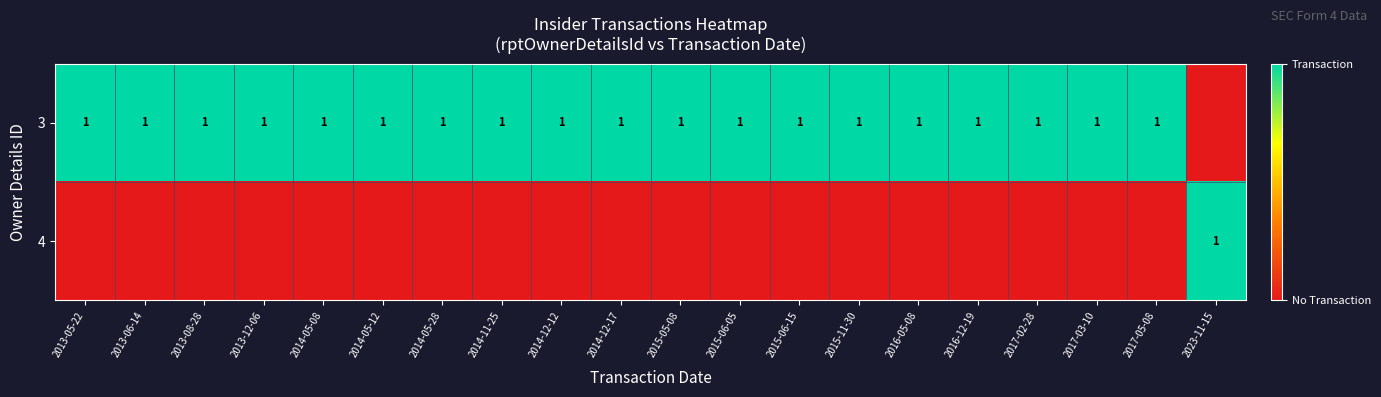

True or false: 3 has a value of 1 at 2014-05-28.

True